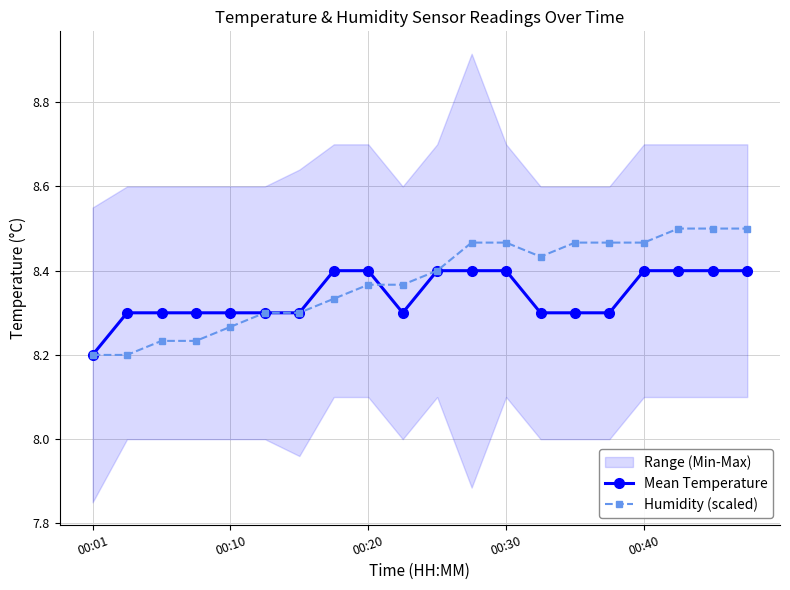

How many categories are shown in the chart?

20